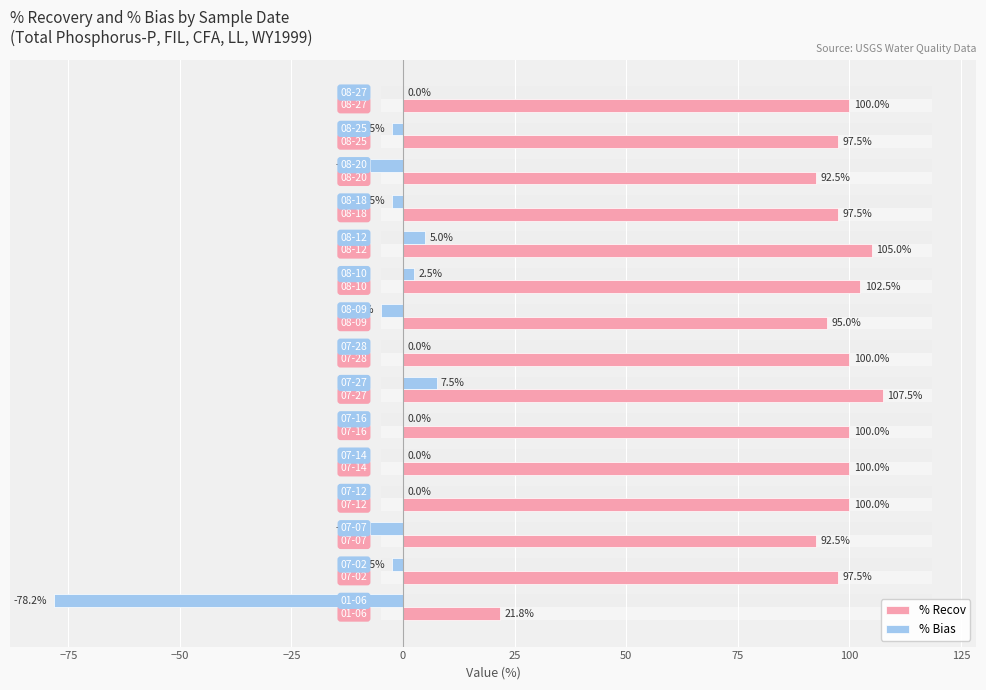

What is the greatest value displayed?

107.5